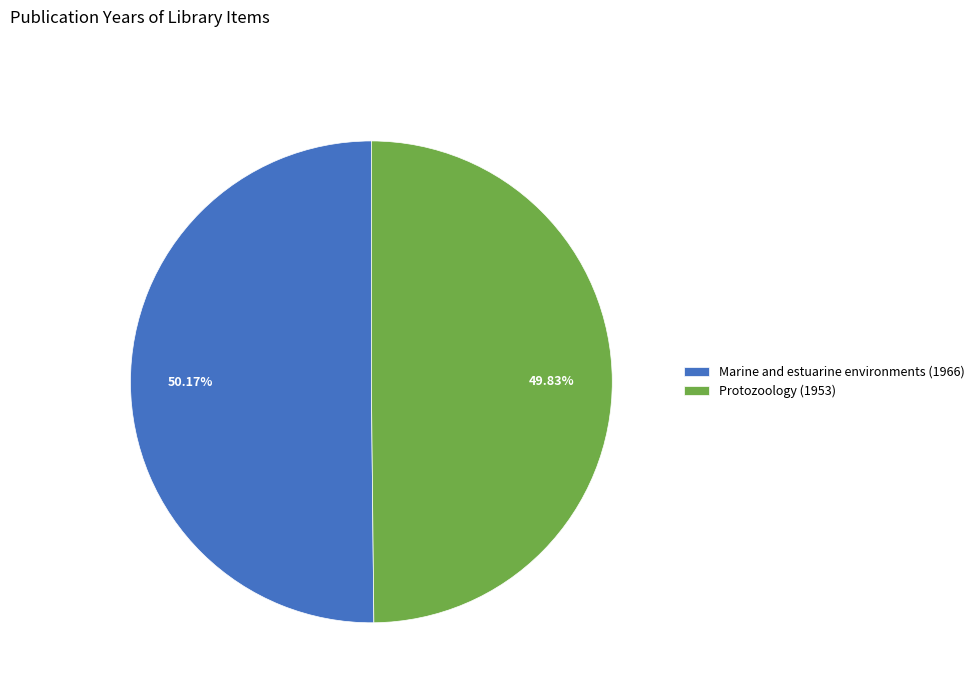

Is there a majority slice in this chart?

Yes